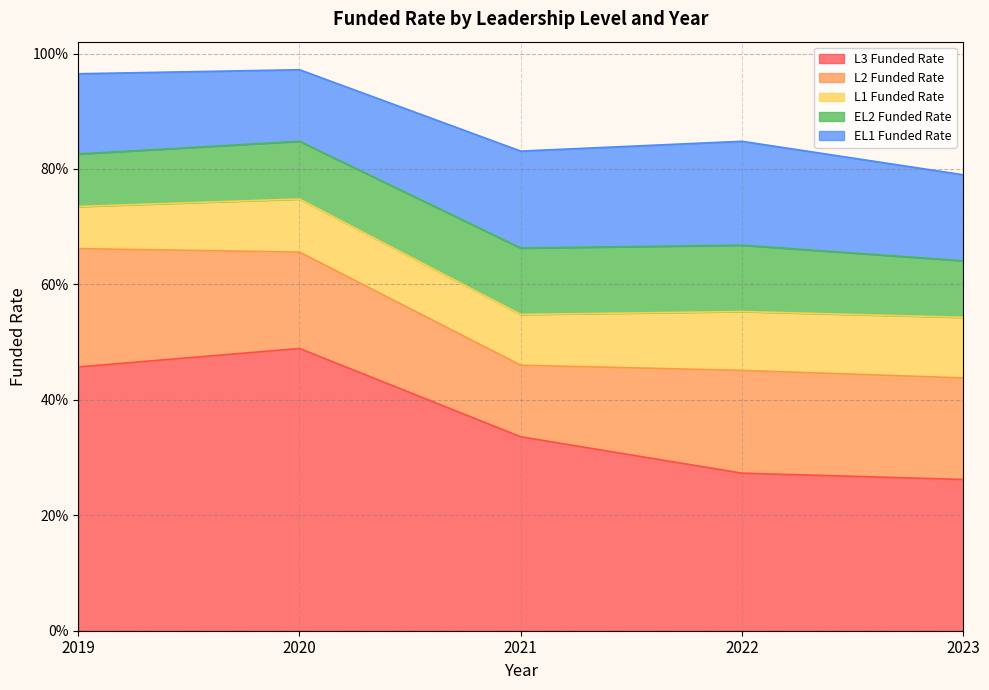

What is the spread (max minus min) of values at 2019?

0.4